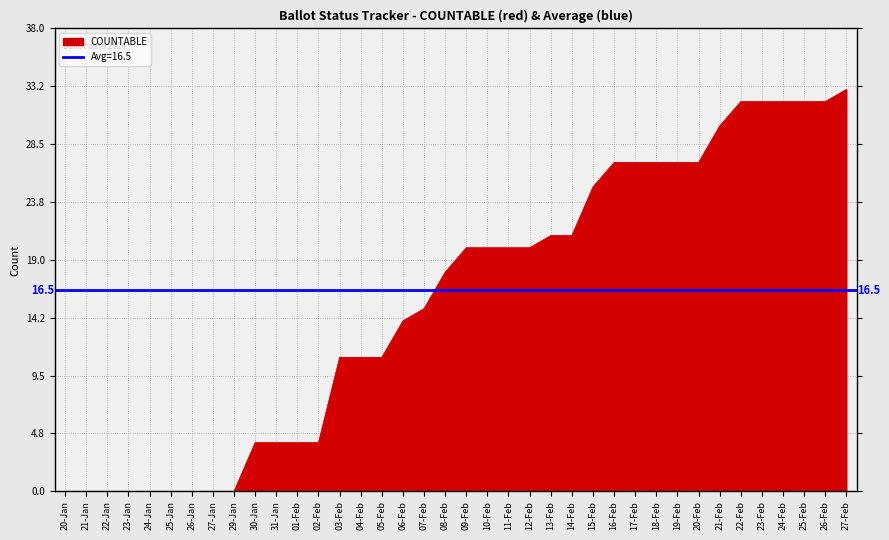

At which label is COUNTABLE closest to 16?

07-Feb